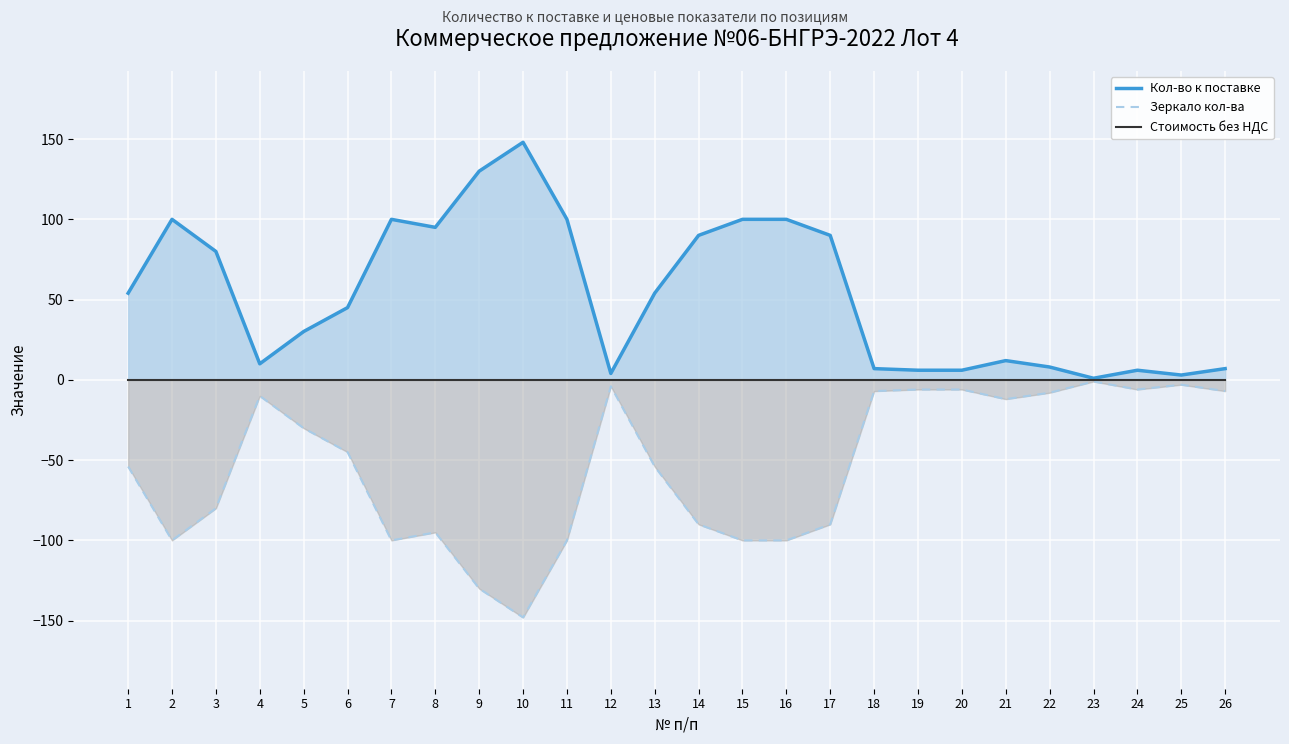

What is the value of the Кол-во к поставке point at the 23rd from the left?

1.0